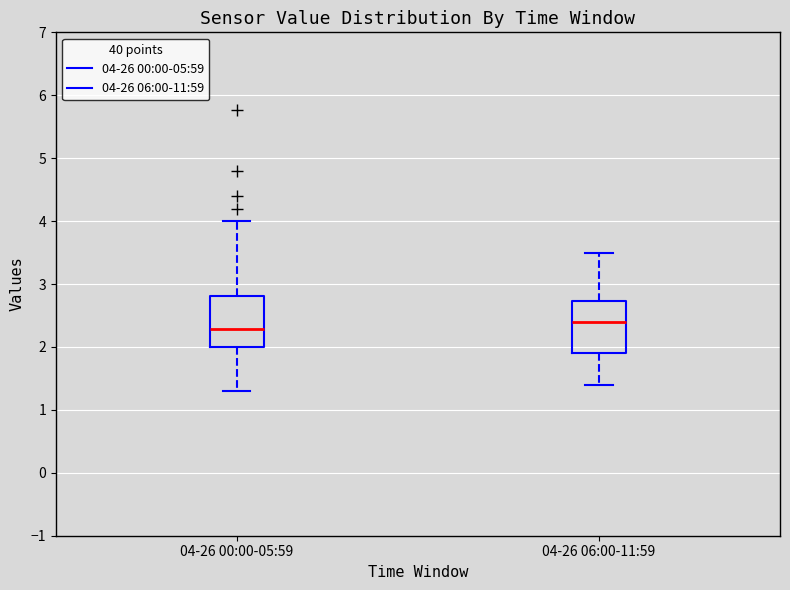

Which box has the lowest median line?

04-26 00:00-05:59